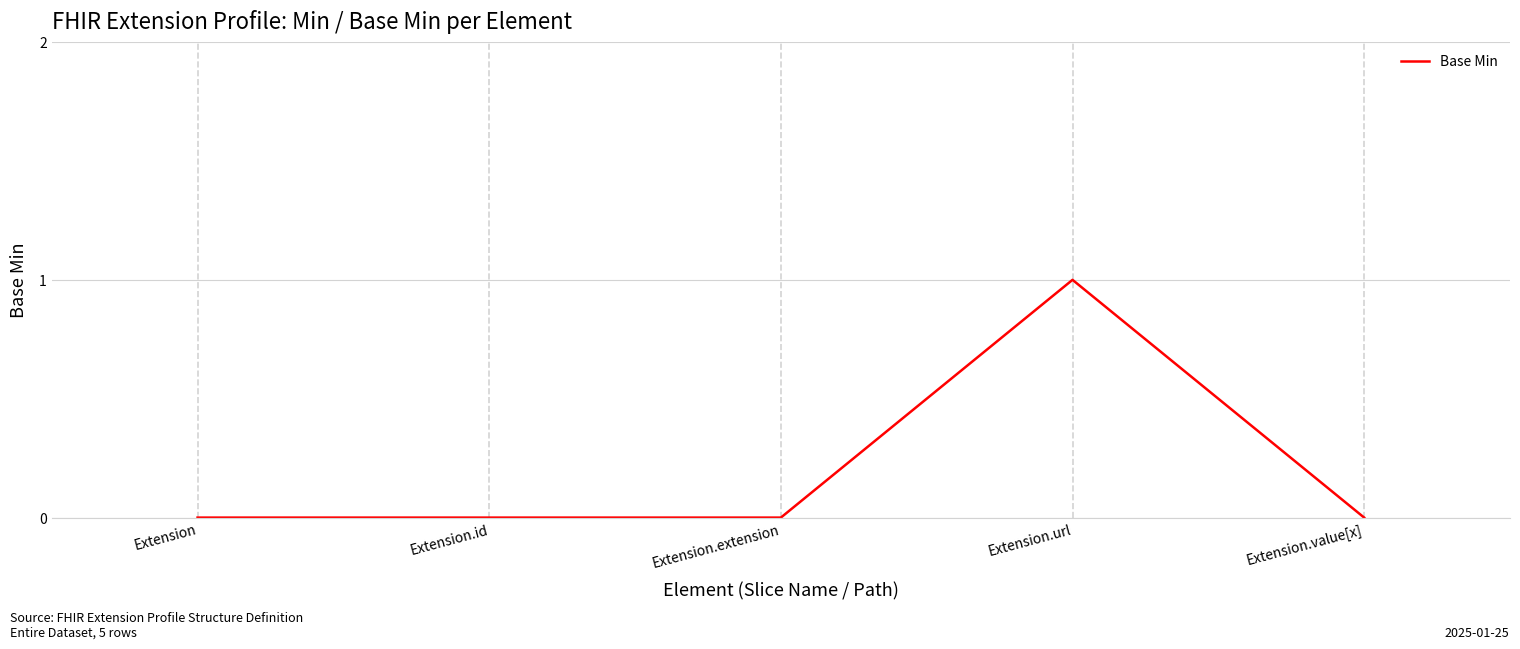

Reading left to right, transcribe all the data shown in this chart.

0	0	0	1	0